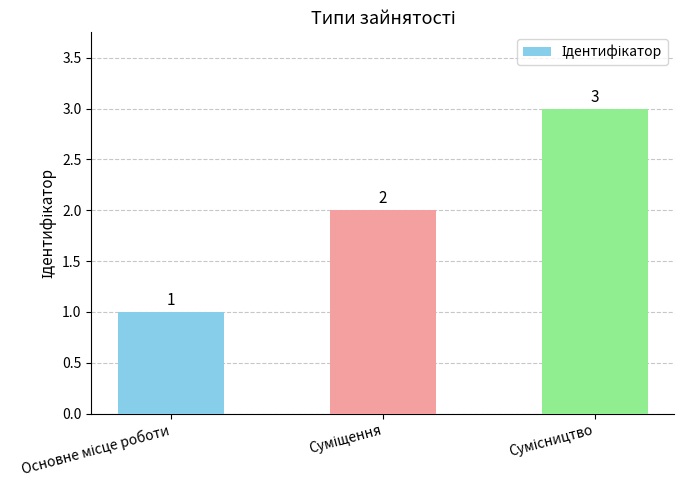

How many values are between 1 and 3?

3